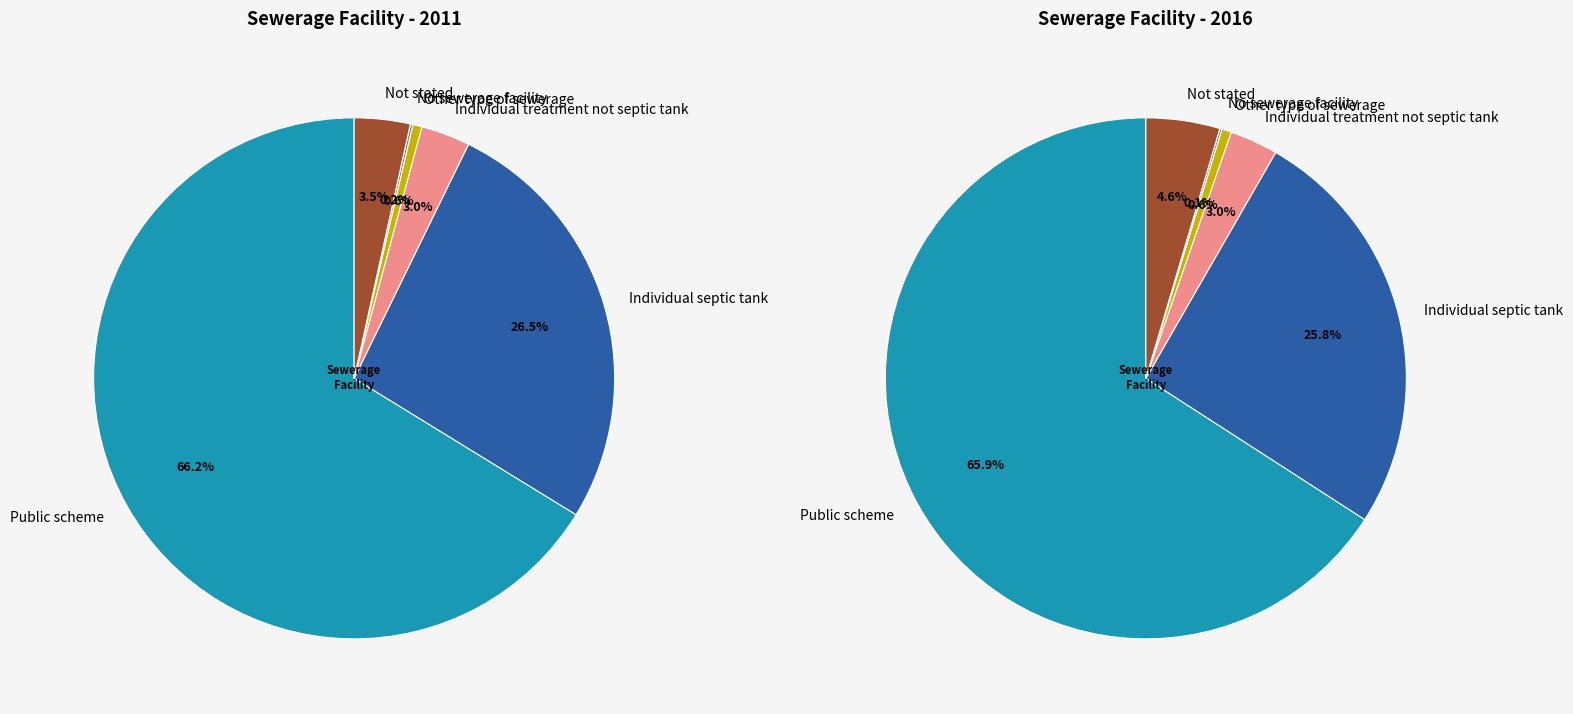

To the nearest percent, what is the difference between the Not stated and Individual treatment not septic tank slice percentages?

2%